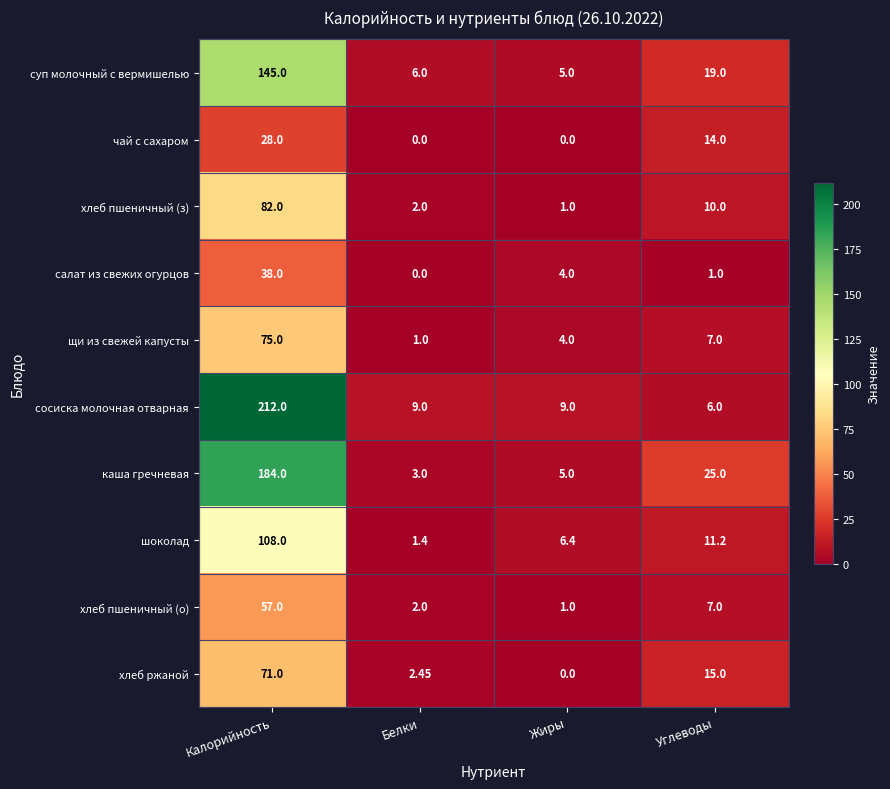

List the series in order of their peak value, lowest first.

чай с сахаром, салат из свежих огурцов, хлеб пшеничный (о), хлеб ржаной, щи из свежей капусты, хлеб пшеничный (з), шоколад, суп молочный с вермишелью, каша гречневая, сосиска молочная отварная